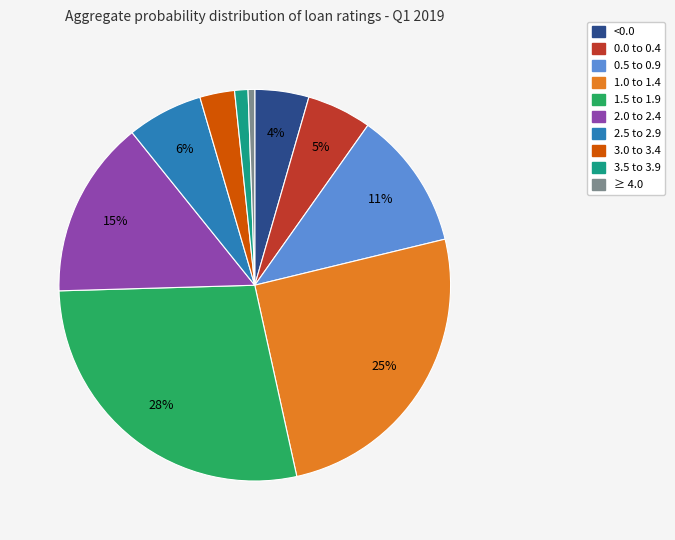

Is there any slice that represents more than half of the pie?

No